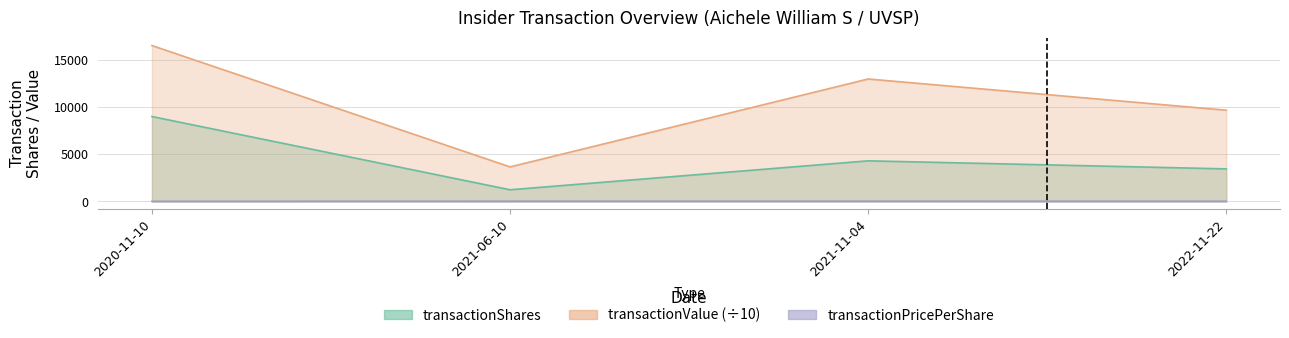

What is the spread (max minus min) of values at 2021-11-04?

12946.3